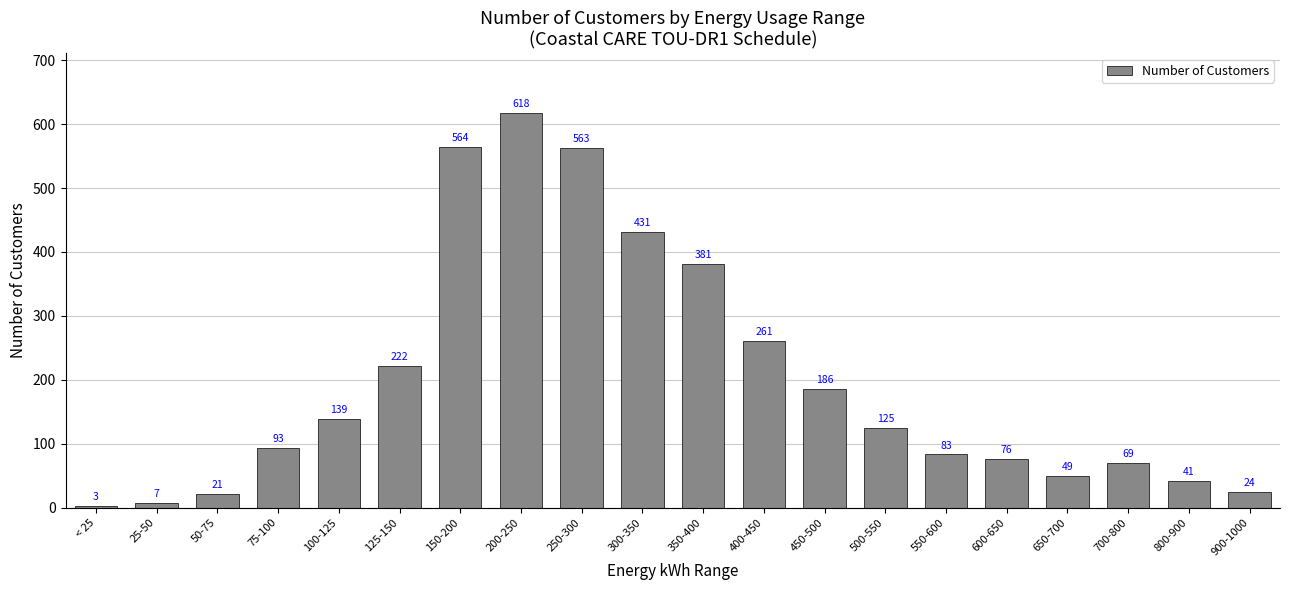

Which label corresponds to the largest value in the chart?

200-250